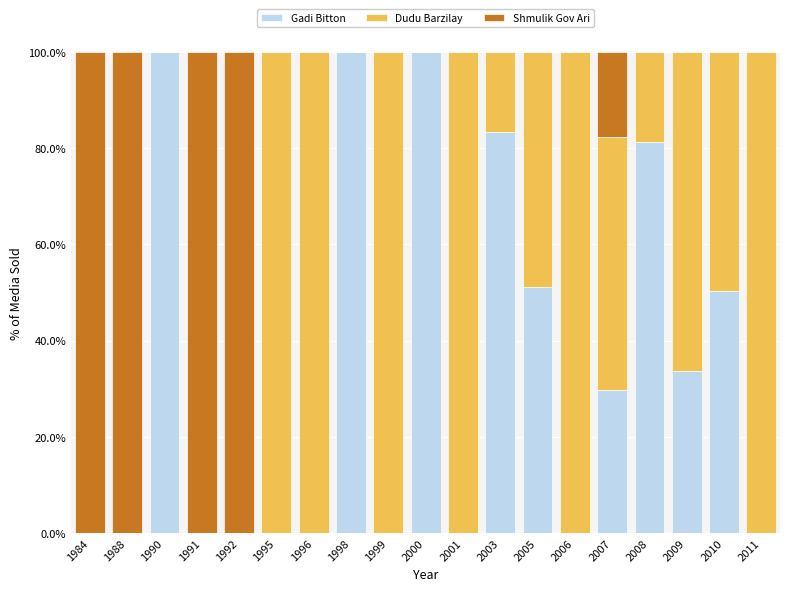

What is the maximum value for Gadi Bitton?

100.0